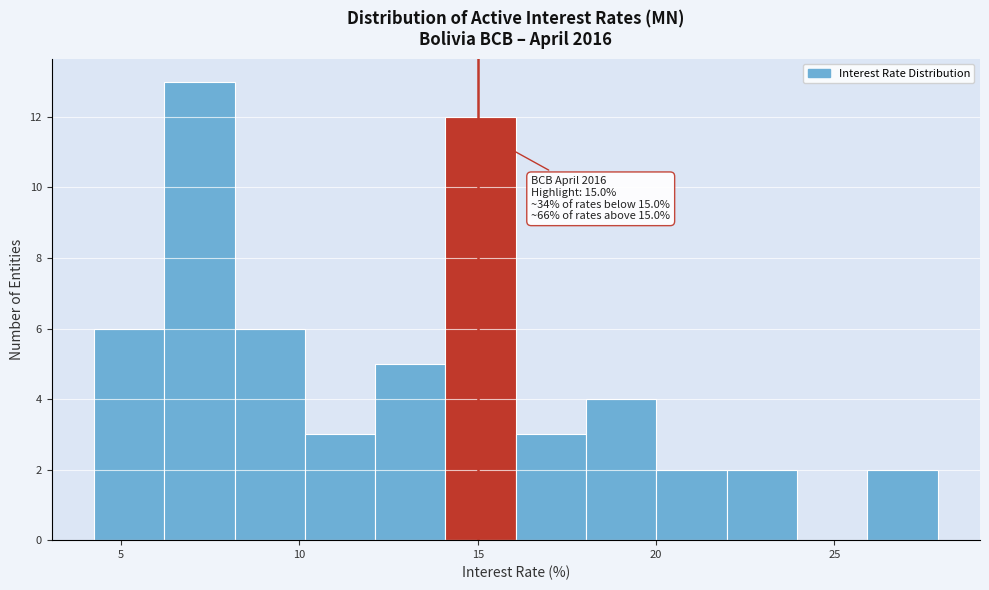

Read against the x-axis, roughly where is the centre of the tallest bar?

7.0